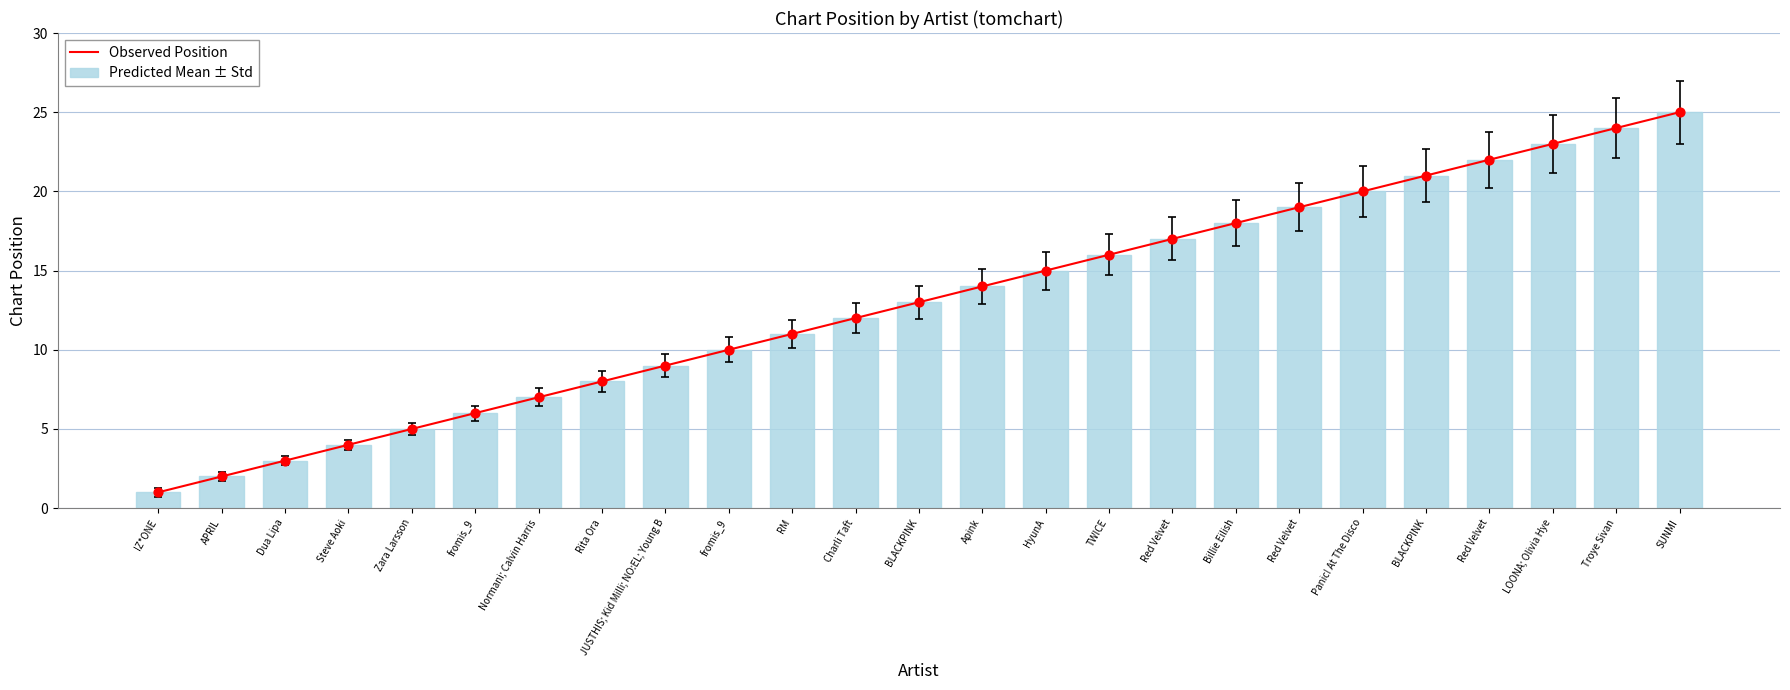

At how many categories does at least one series exceed 12?

13